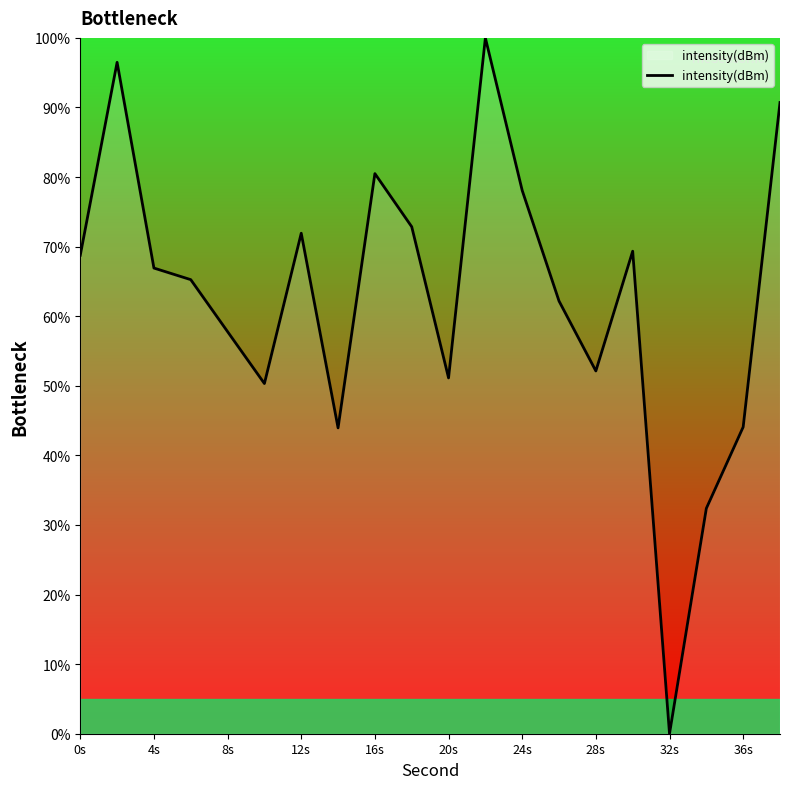

What is the maximum value shown in the chart?

100.0